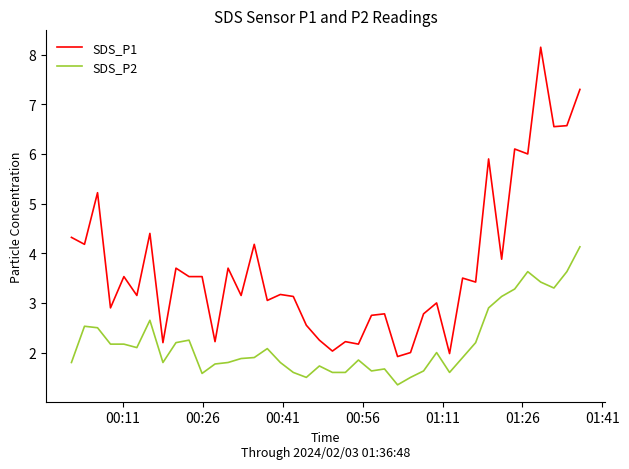

Rank the series by their average value, from lowest to highest.

SDS_P2, SDS_P1